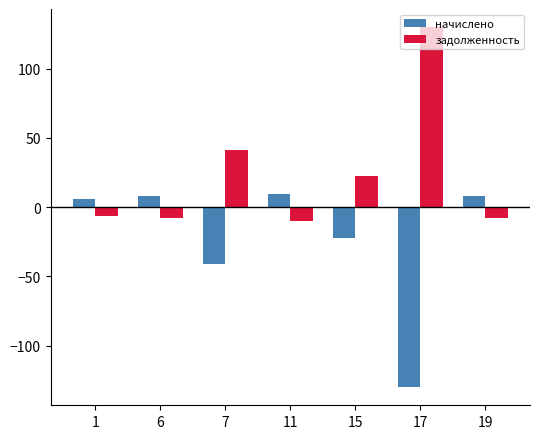

List the series in order of their overall mean, lowest first.

начислено, задолженность